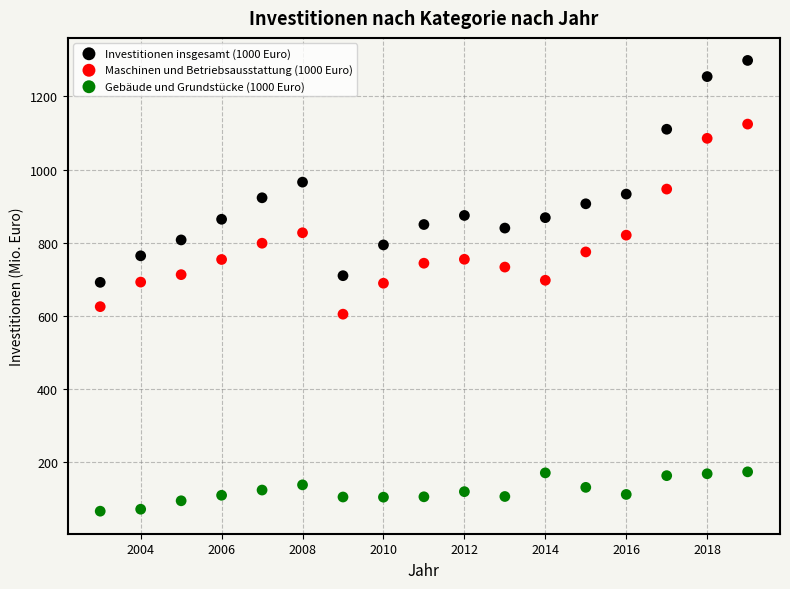

Which series reaches the maximum Y coordinate?

Investitionen insgesamt (1000 Euro)